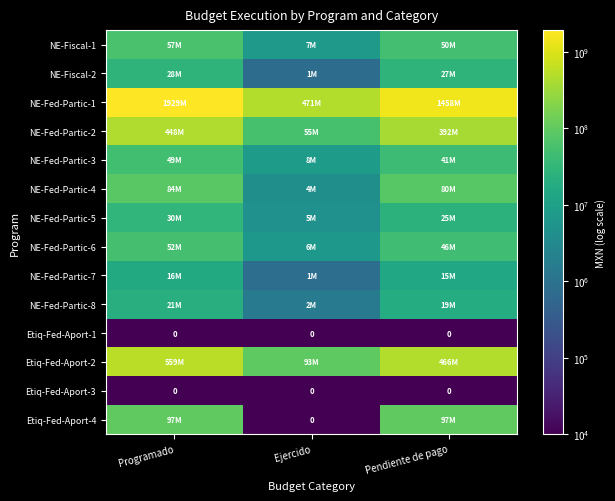

At which label is NE-Fed-Partic-5 closest to 17165159?

Pendiente de pago